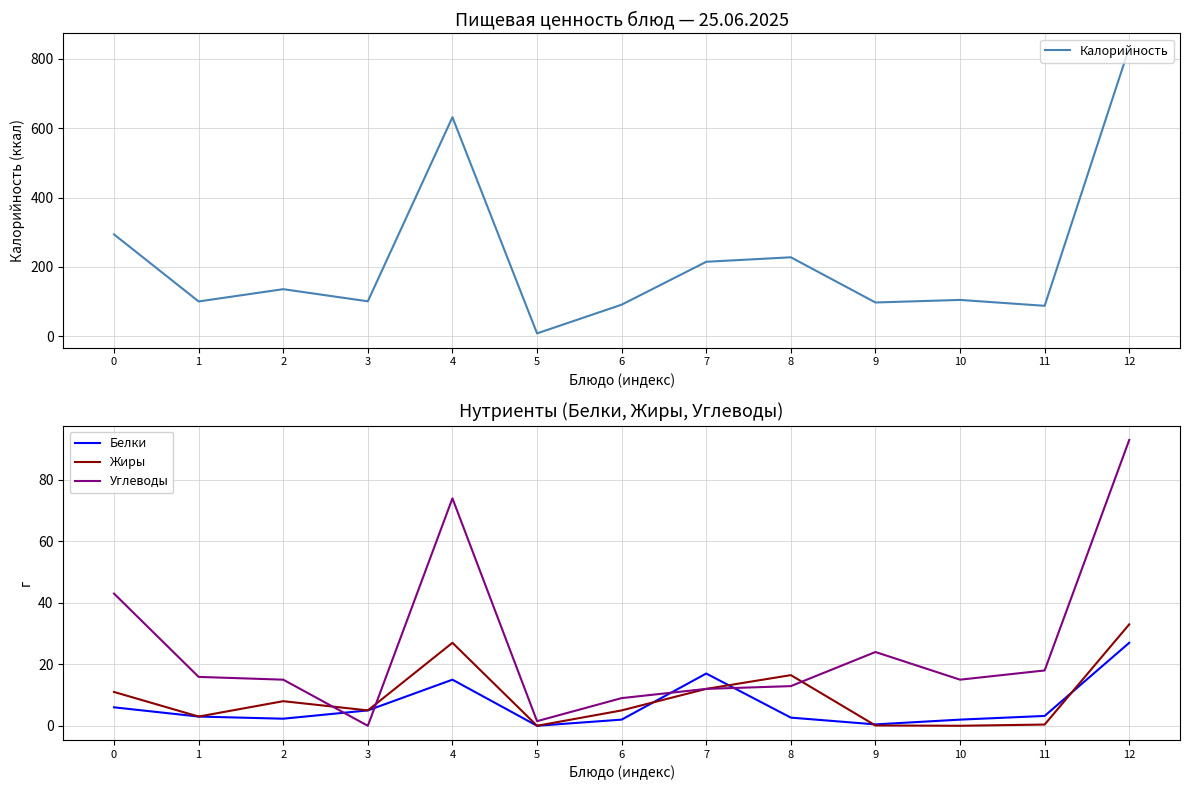

Which series has the widest spread of values?

Калорийность